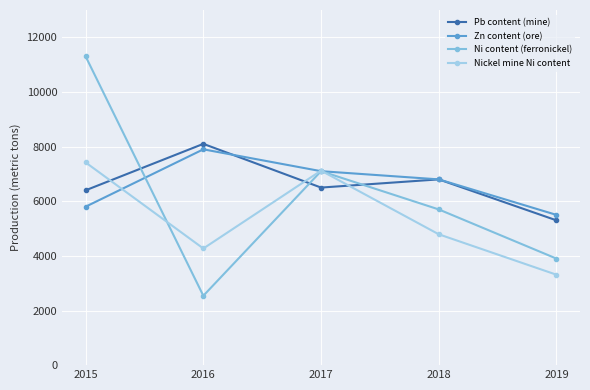

The value of Pb content (mine) at 2017 is 6500. True or false?

True